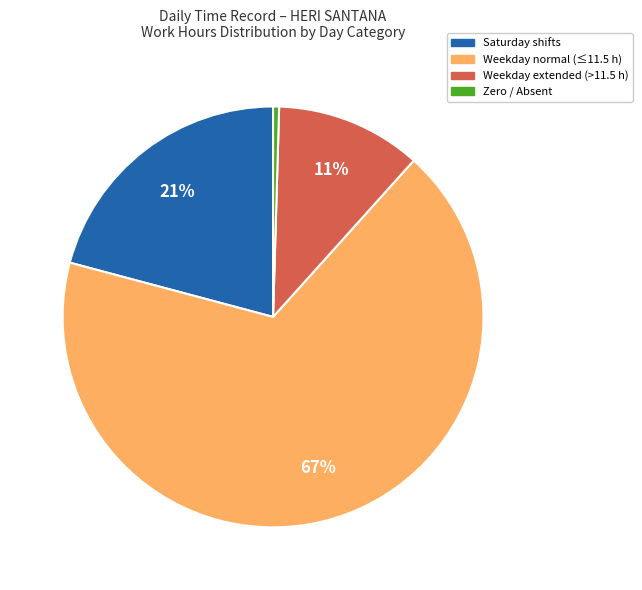

To the nearest percent, what is the average slice percentage?

25%